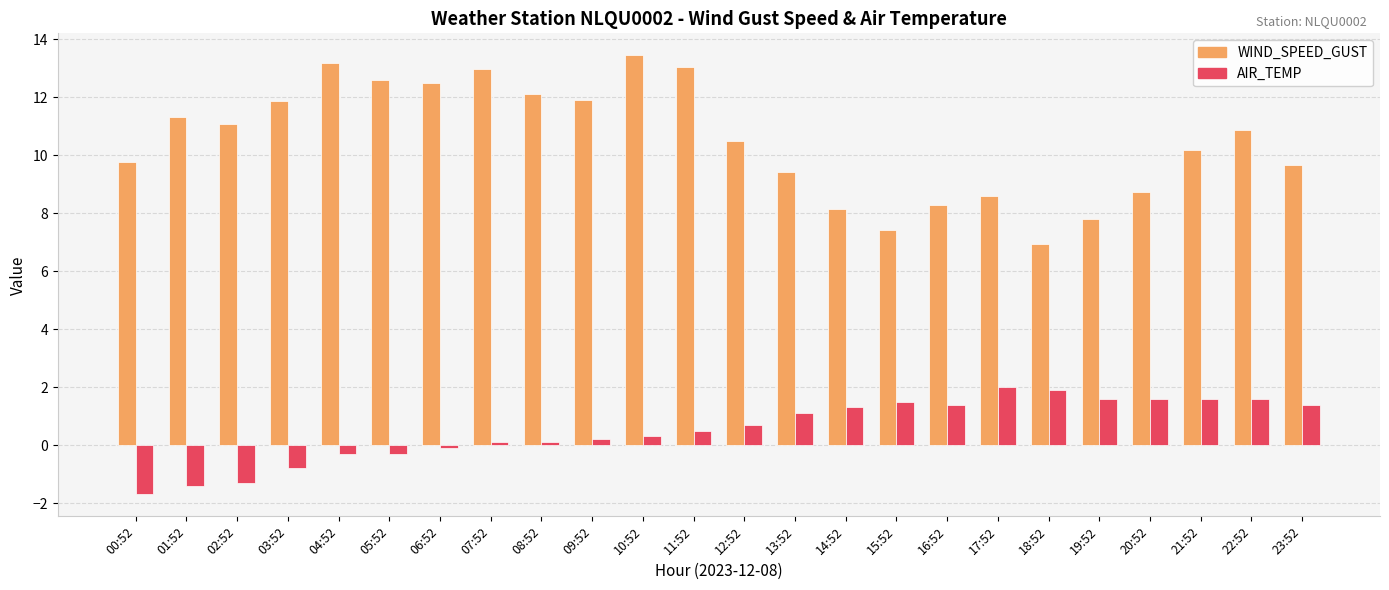

How many values in the AIR_TEMP series are below 0?

7